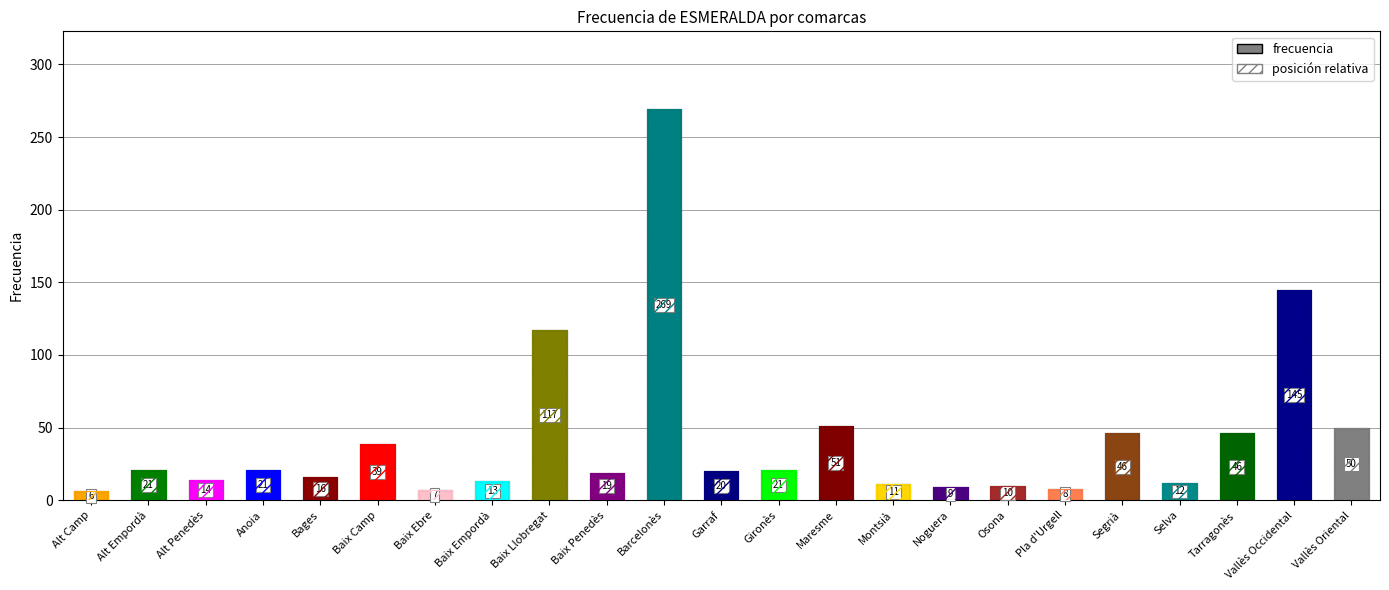

Count the number of categories in the chart.

23